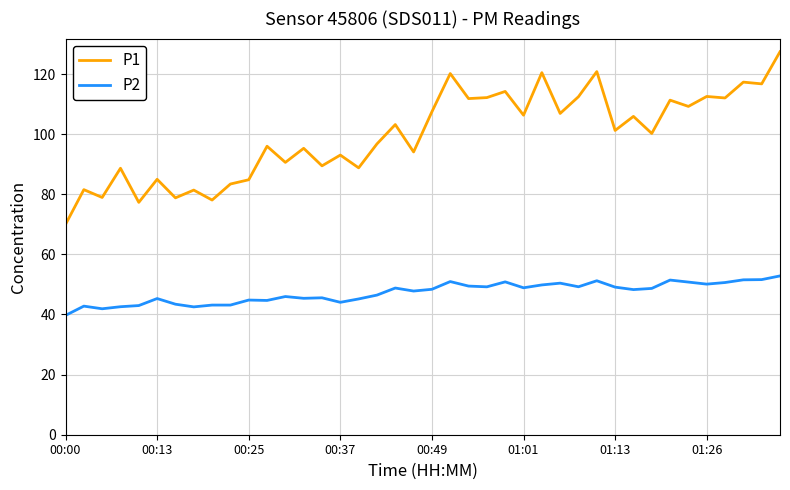

True or false: P1 and P2 cross at least once.

False